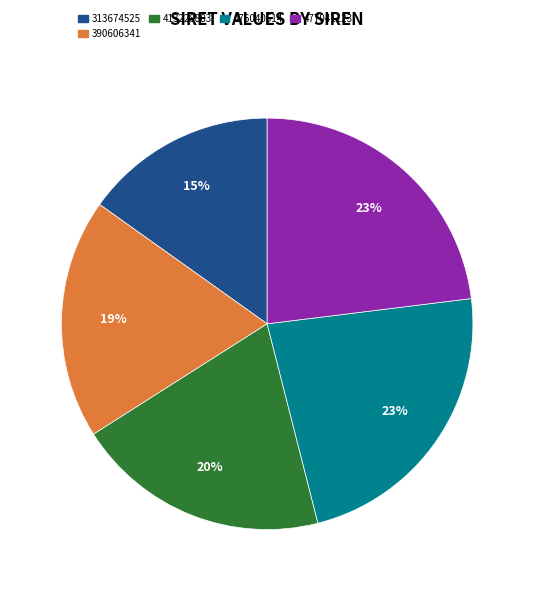

Do 313674525 and 390606341 together represent more than half of the pie?

No